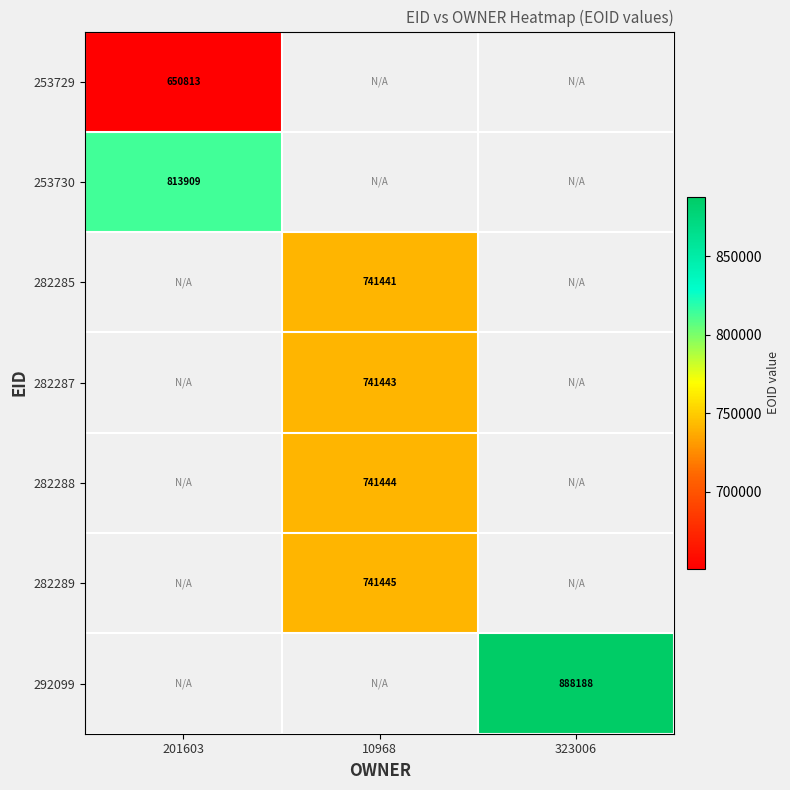

Is it true that 282289 equals 741445 at 10968?

True